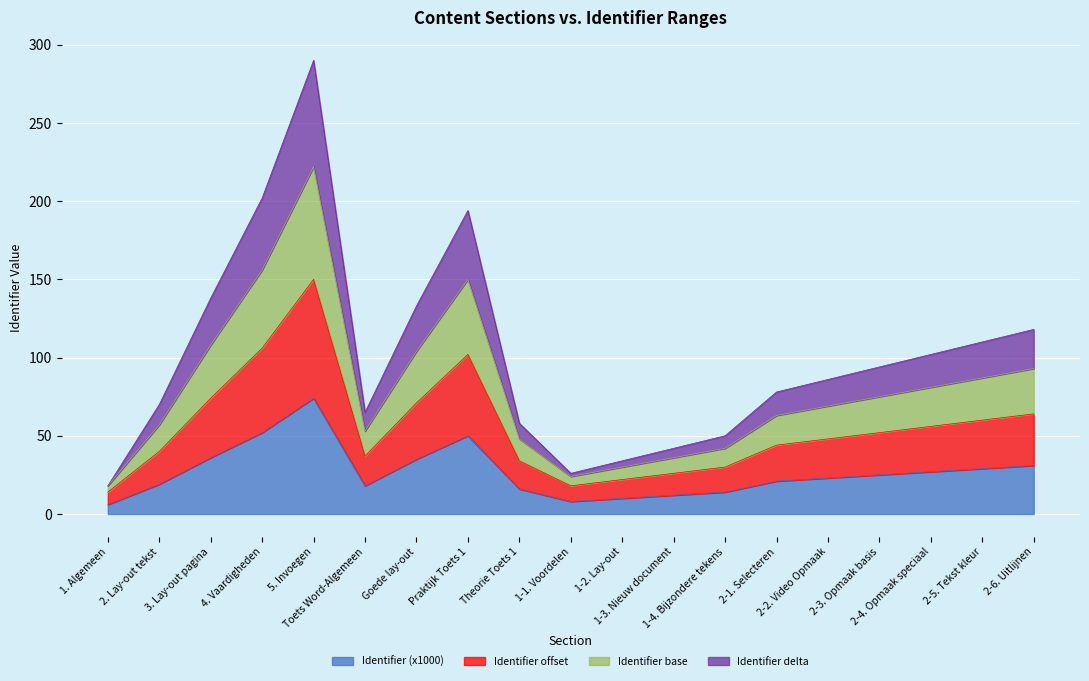

What is the difference between the maximum and second lowest values in the Identifier (x1000) series?

66